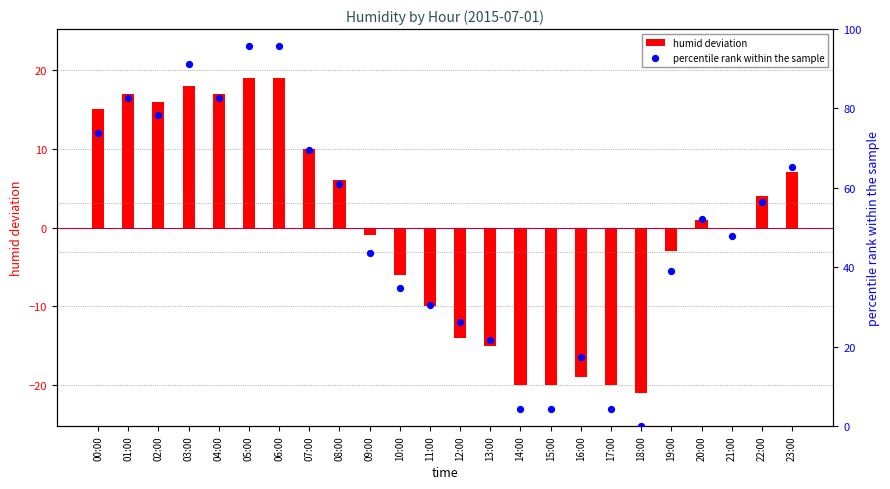

Approximately how many times larger is the value at 23:00 compared to 03:00?

0.7